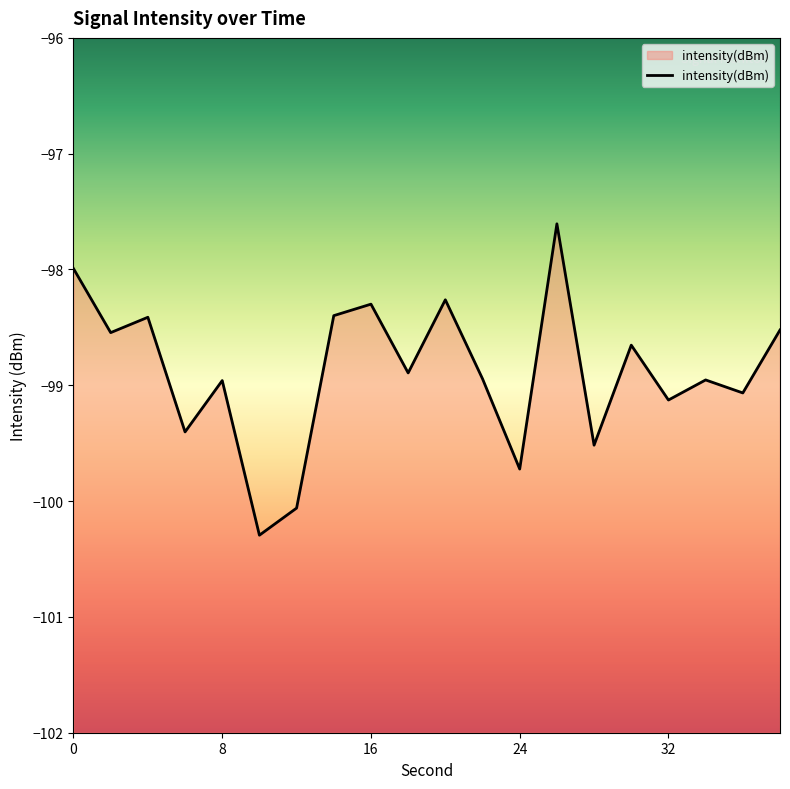

At which category does the data reach its first local valley?

2